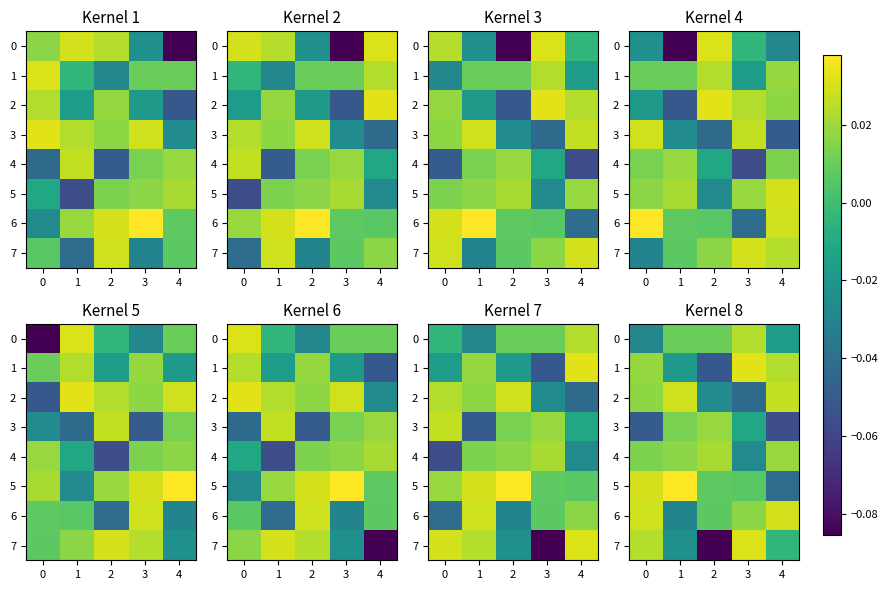

How many negative values does the 3 series have?

3